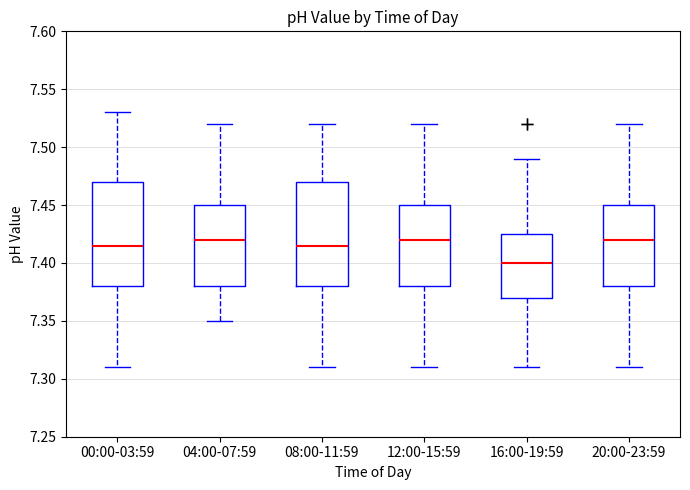

Reading left to right, read every box against the y-axis: the position of its median line, the range the box covers, and the ends of its whiskers. The values are not printed on the chart, so give them approximately, as read against the axis.

00:00-03:59: median 7.415, box 7.380 to 7.470, whiskers 7.310 to 7.530
04:00-07:59: median 7.420, box 7.380 to 7.450, whiskers 7.350 to 7.520
08:00-11:59: median 7.415, box 7.380 to 7.470, whiskers 7.310 to 7.520
12:00-15:59: median 7.420, box 7.380 to 7.450, whiskers 7.310 to 7.520
16:00-19:59: median 7.400, box 7.370 to 7.425, whiskers 7.310 to 7.490
20:00-23:59: median 7.420, box 7.380 to 7.450, whiskers 7.310 to 7.520